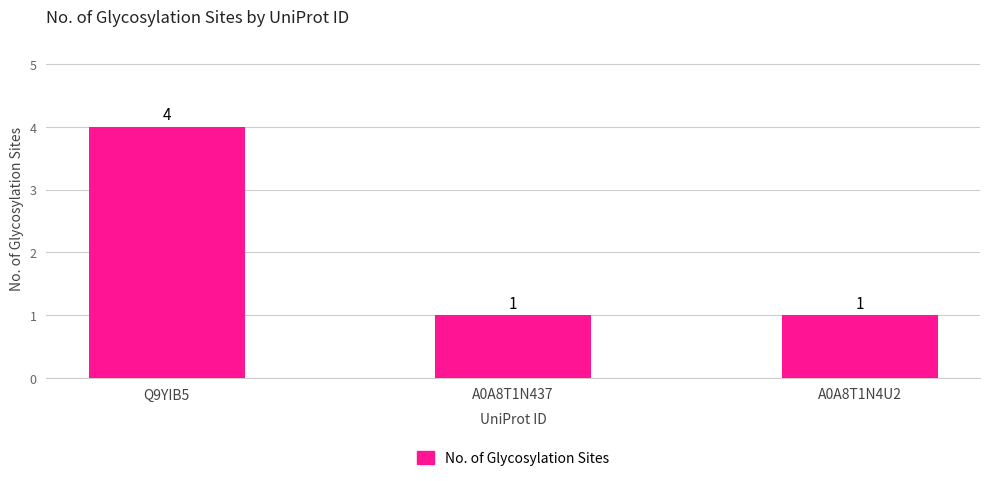

The value at Q9YIB5 is 4. True or false?

True